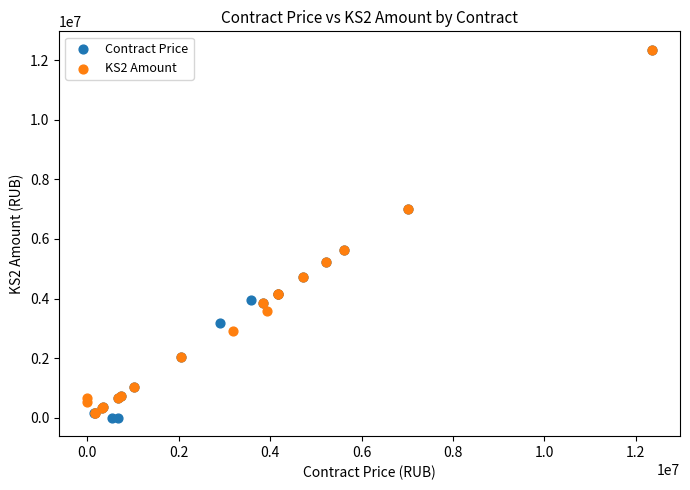

Which series reaches the minimum Y coordinate?

Contract Price